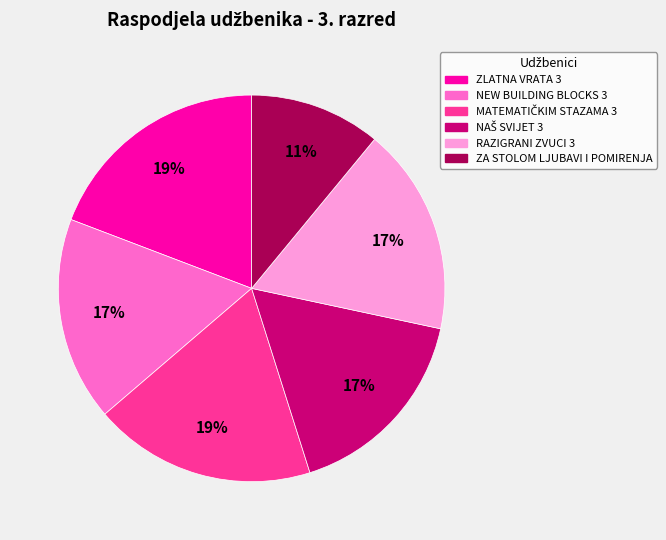

To the nearest percent, what portion does NEW BUILDING BLOCKS 3 represent?

17%